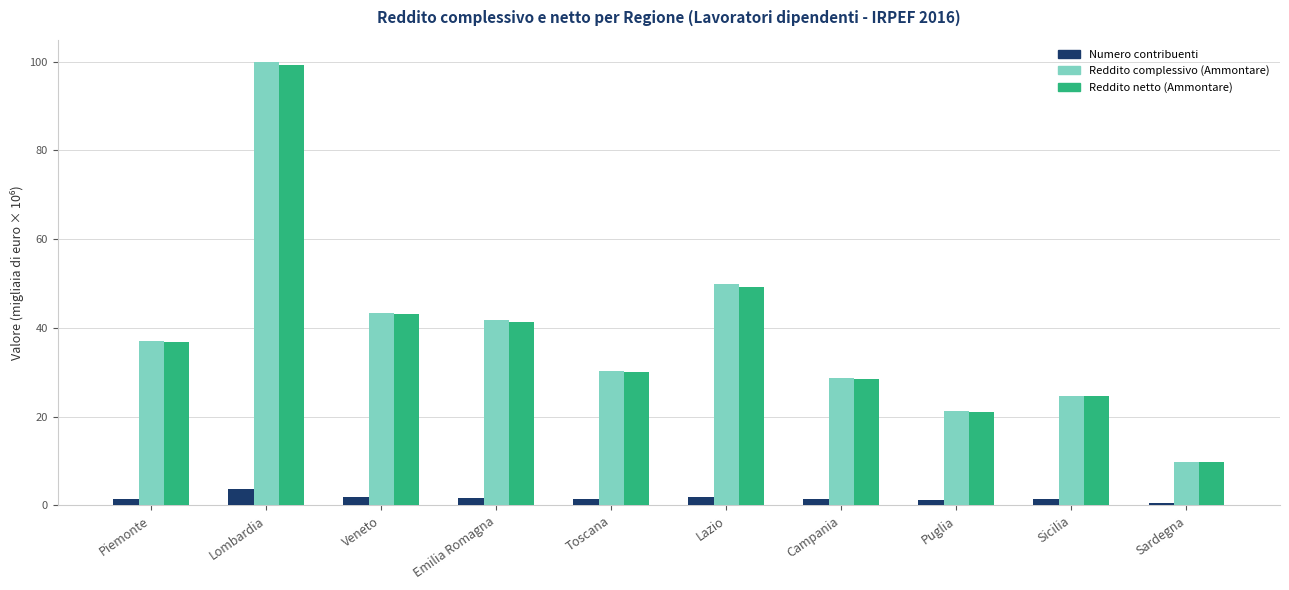

How many values in the Reddito netto (Ammontare) series exceed 36?

5